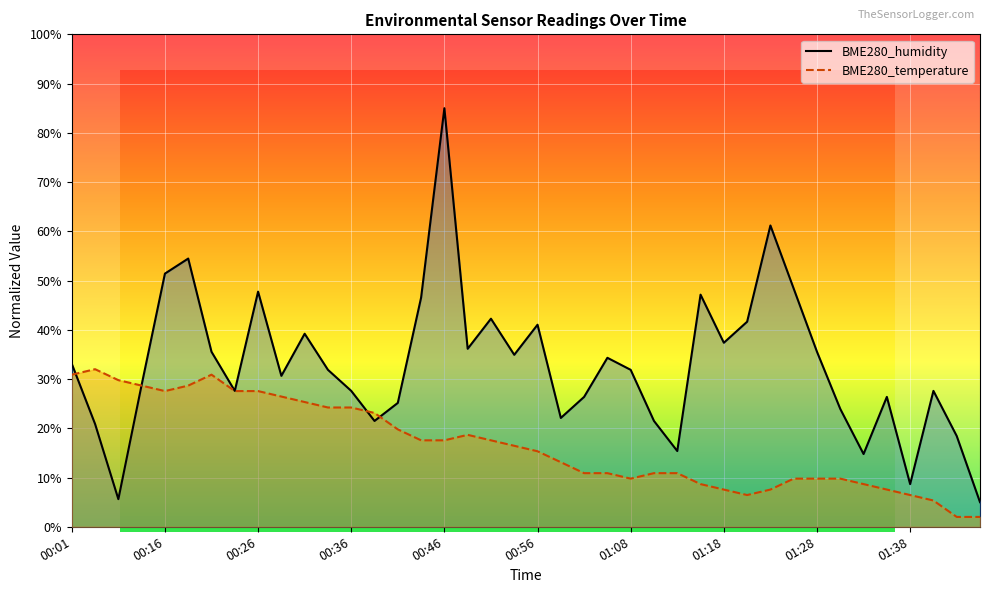

Reading left to right, list all the values displayed in this chart.

BME280_humidity: 33.1	20.9	5.6	28.8	51.4	54.5	35.5	27.6	47.7	30.6	39.2	31.9	27.6	21.5	25.2	46.5	85.0	36.1	42.3	34.9	41.0	22.1	26.4	34.3	31.9	21.5	15.4	47.1	37.4	41.6	61.2	48.4	35.5	23.9	14.8	26.4	8.7	27.6	18.4	5.0
BME280_temperature: 30.9	32.0	29.8	28.7	27.6	28.7	30.9	27.6	27.6	26.4	25.3	24.2	24.2	23.1	19.8	17.6	17.6	18.7	17.6	16.4	15.3	13.1	10.9	10.9	9.8	10.9	10.9	8.7	7.6	6.4	7.6	9.8	9.8	9.8	8.7	7.6	6.4	5.3	2.0	2.0